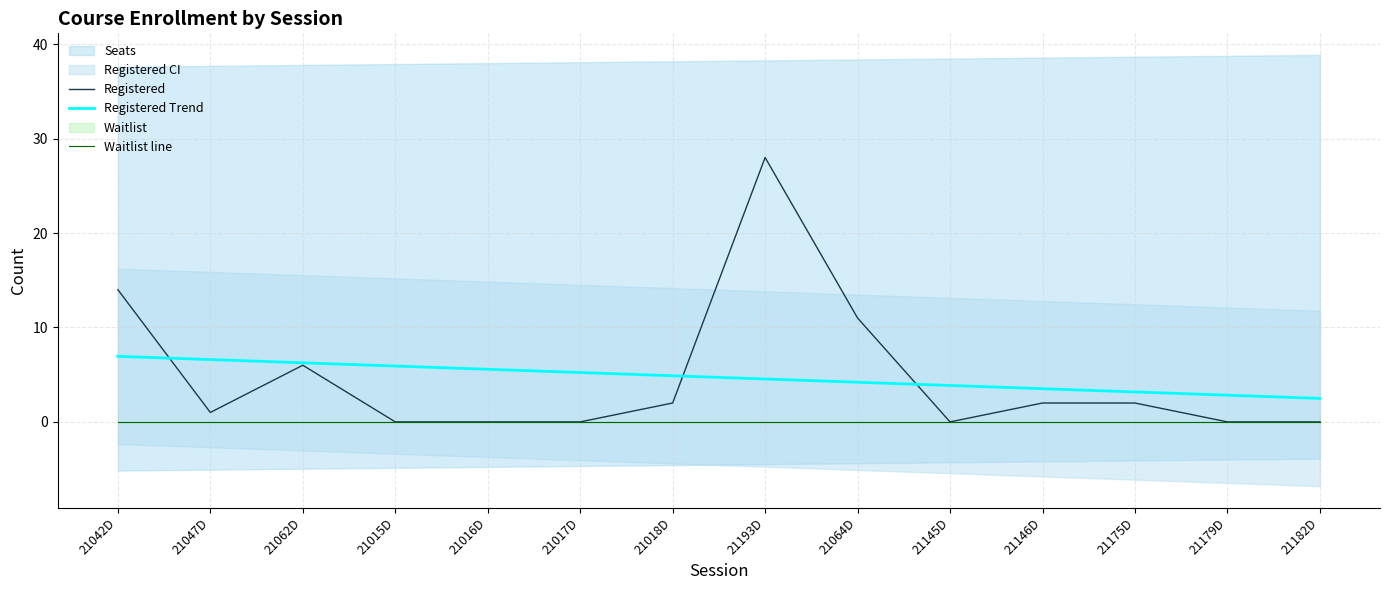

Rank the categories by Registered Trend value from lowest to highest.

21182D, 21179D, 21175D, 21146D, 21145D, 21064D, 21193D, 21018D, 21017D, 21016D, 21015D, 21062D, 21047D, 21042D